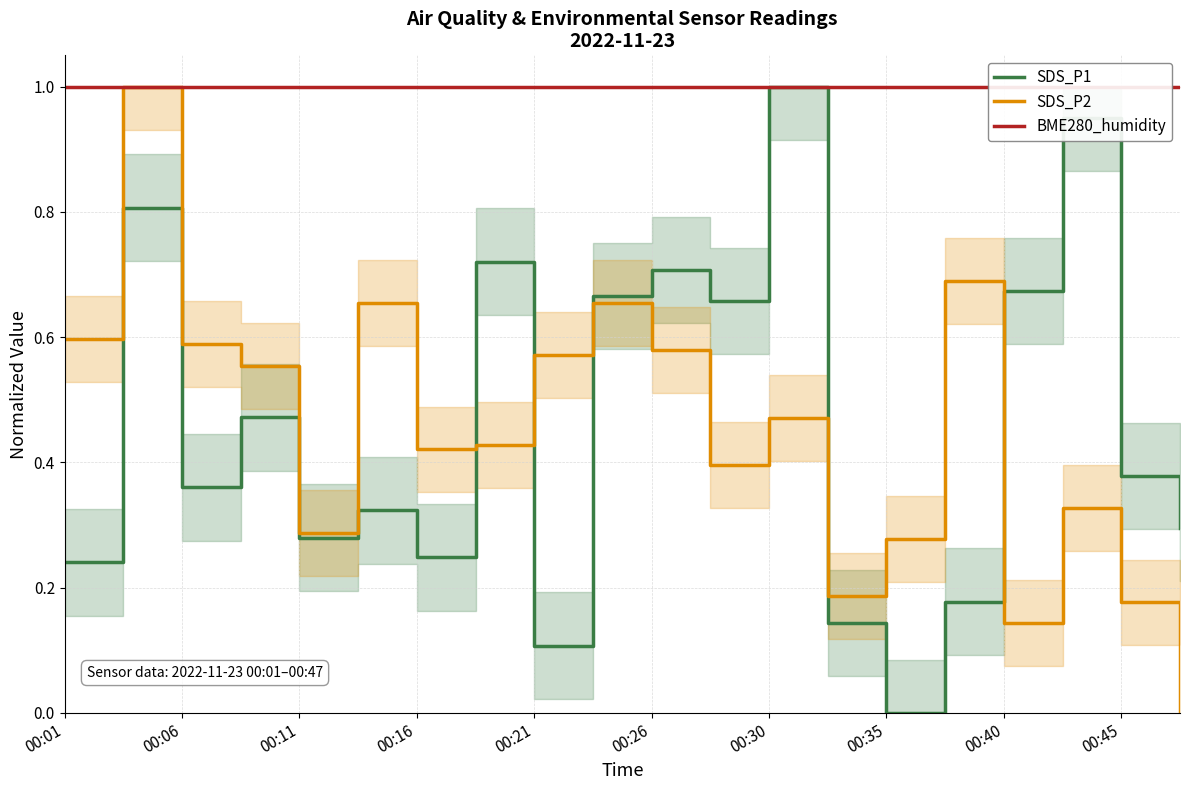

The value of SDS_P2 at 00:45 is 0.1. True or false?

False